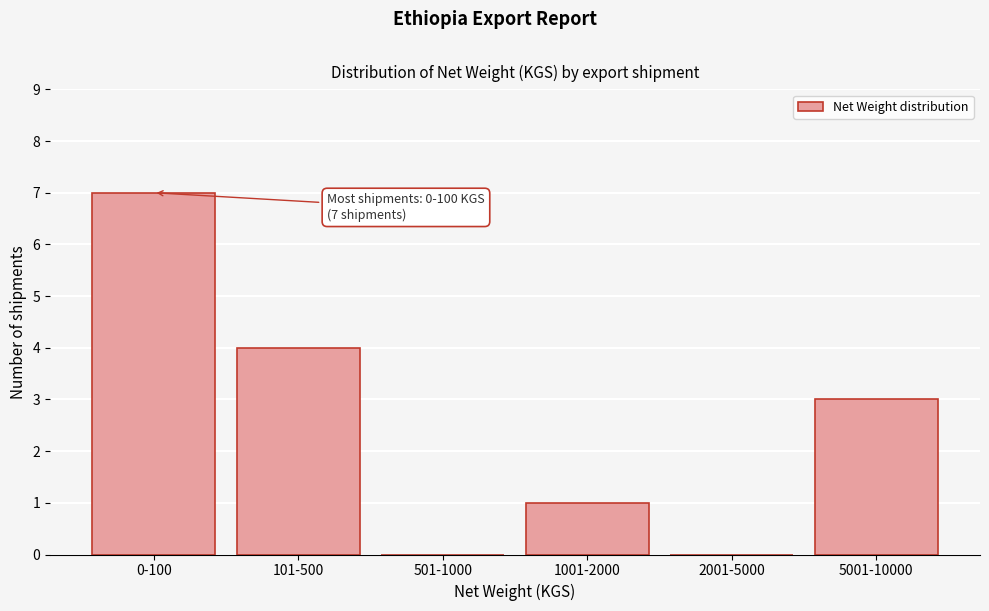

Reading left to right, transcribe all the data shown in this chart.

0-100=7	101-500=4	501-1000=0	1001-2000=1	2001-5000=0	5001-10000=3